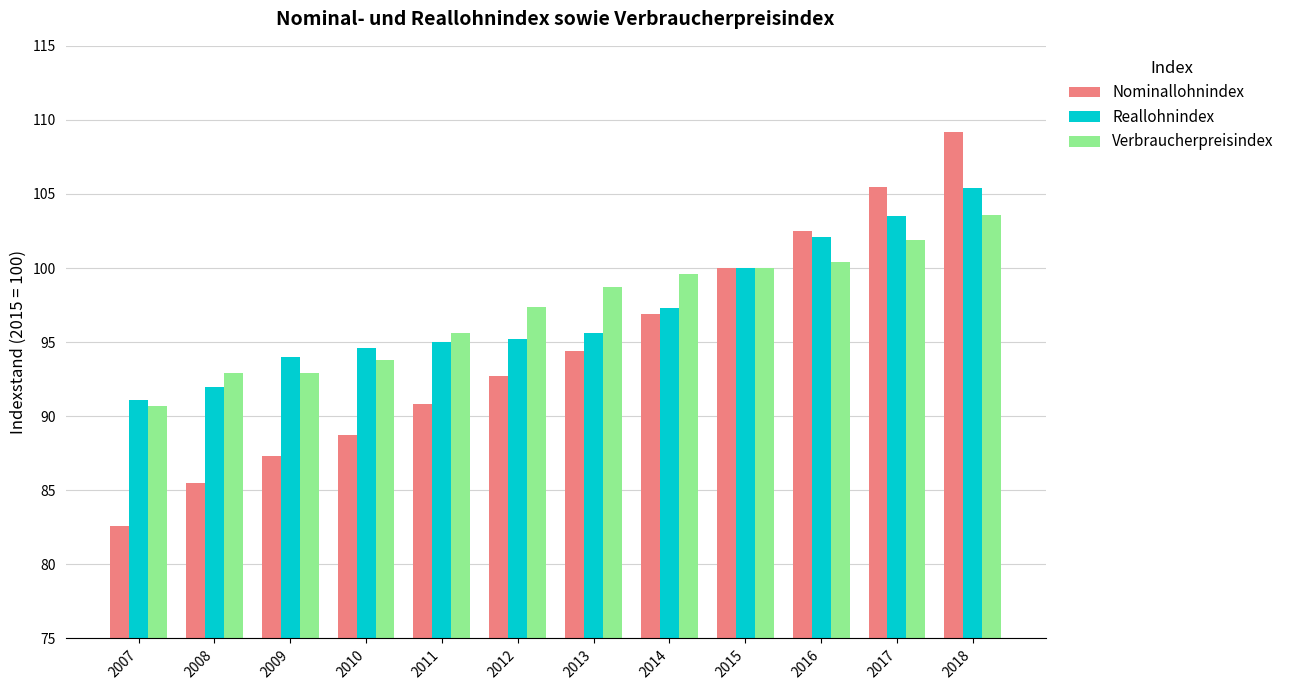

What is the total value across all series at 2017?

310.9